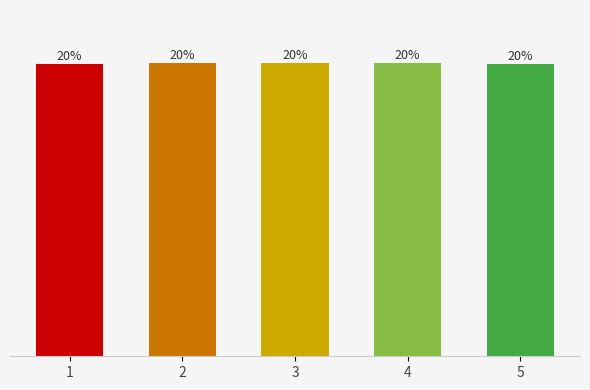

Approximately how many times larger is the value at 2 compared to 4?

1.0